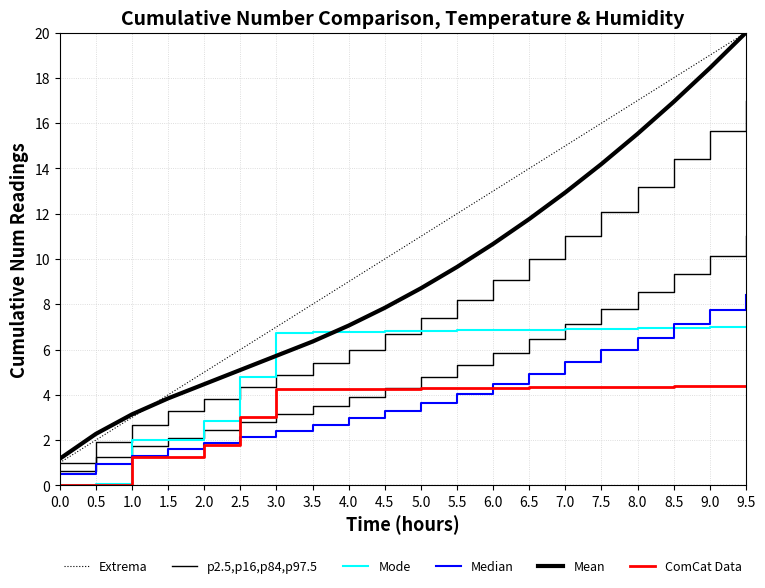

Between 8.5 and 9.5, which is larger?

9.5